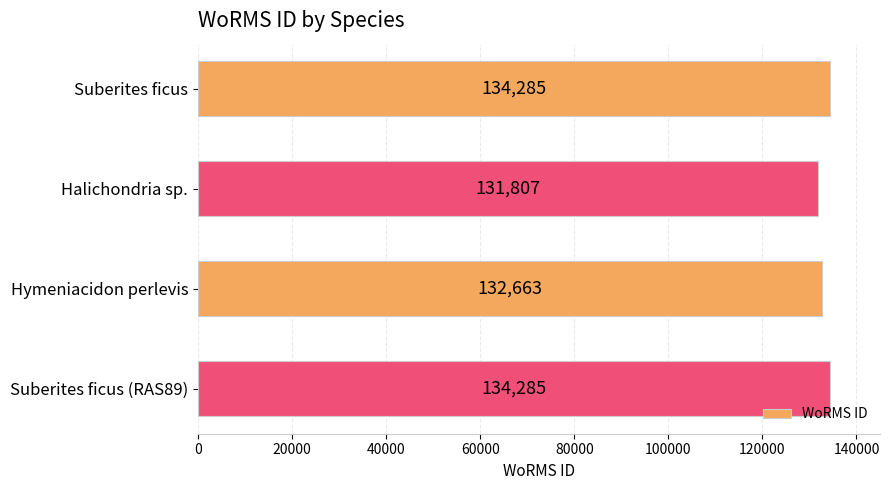

What is the ratio of the value at Suberites ficus to the value at Hymeniacidon perlevis?

1.0